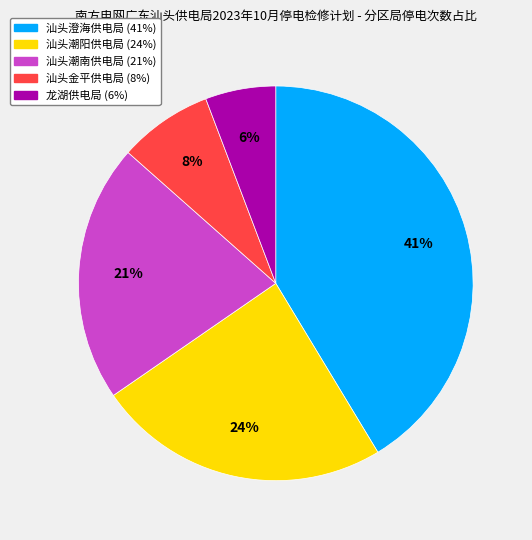

To the nearest percent, what is the difference between the 汕头金平供电局 and 龙湖供电局 slice percentages?

2%